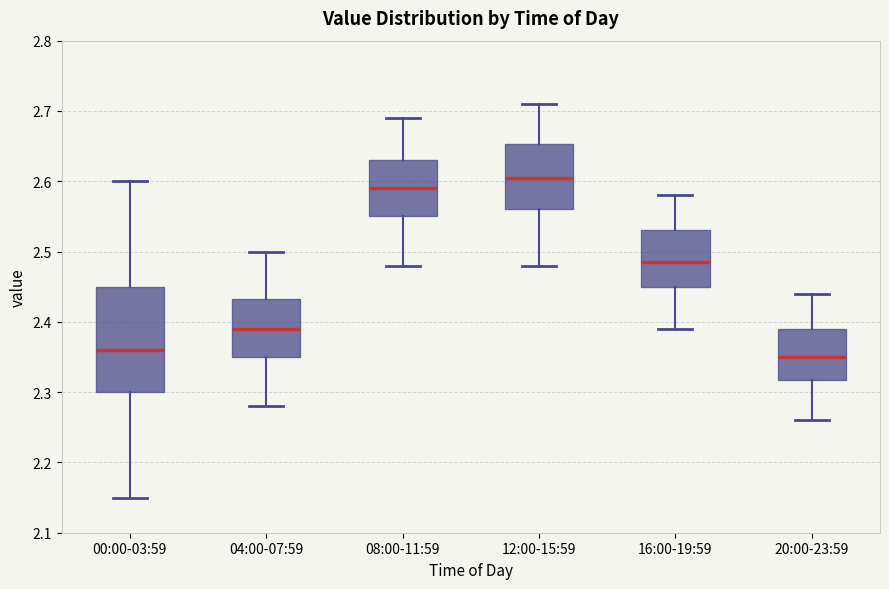

Which box is the tallest, from its lower edge to its upper edge?

00:00-03:59